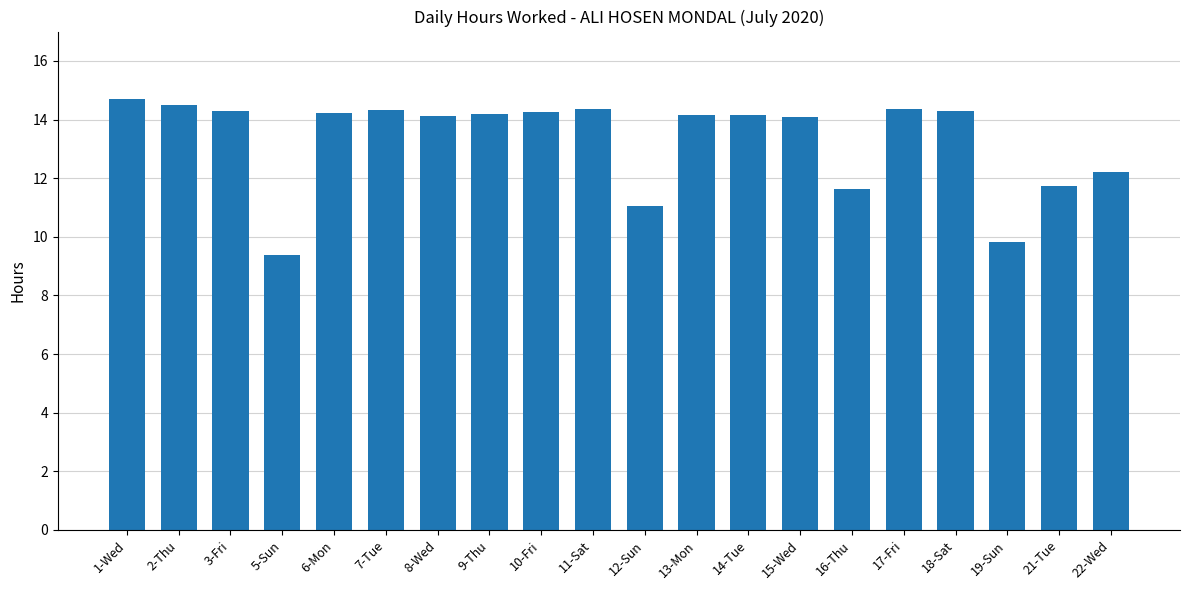

What is the difference between the second highest and second lowest values?

4.7